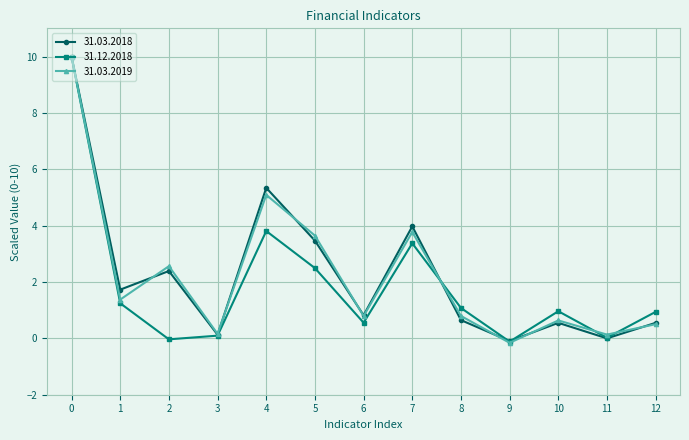

True or false: 31.03.2019 has a value of 10.0 at 0.

True